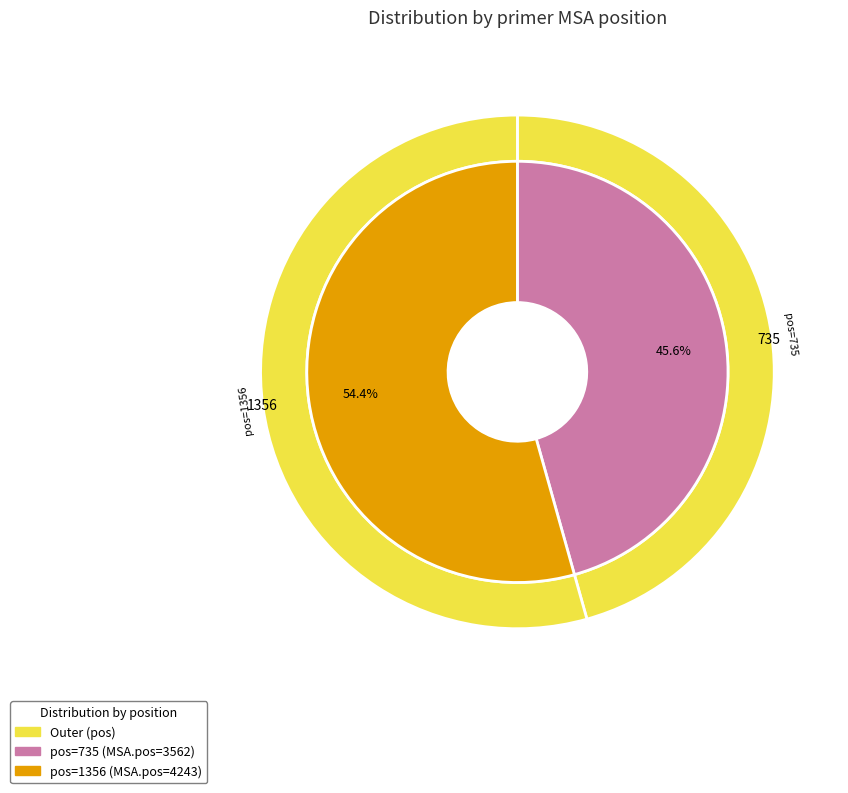

Is 735 the majority of the pie?

No